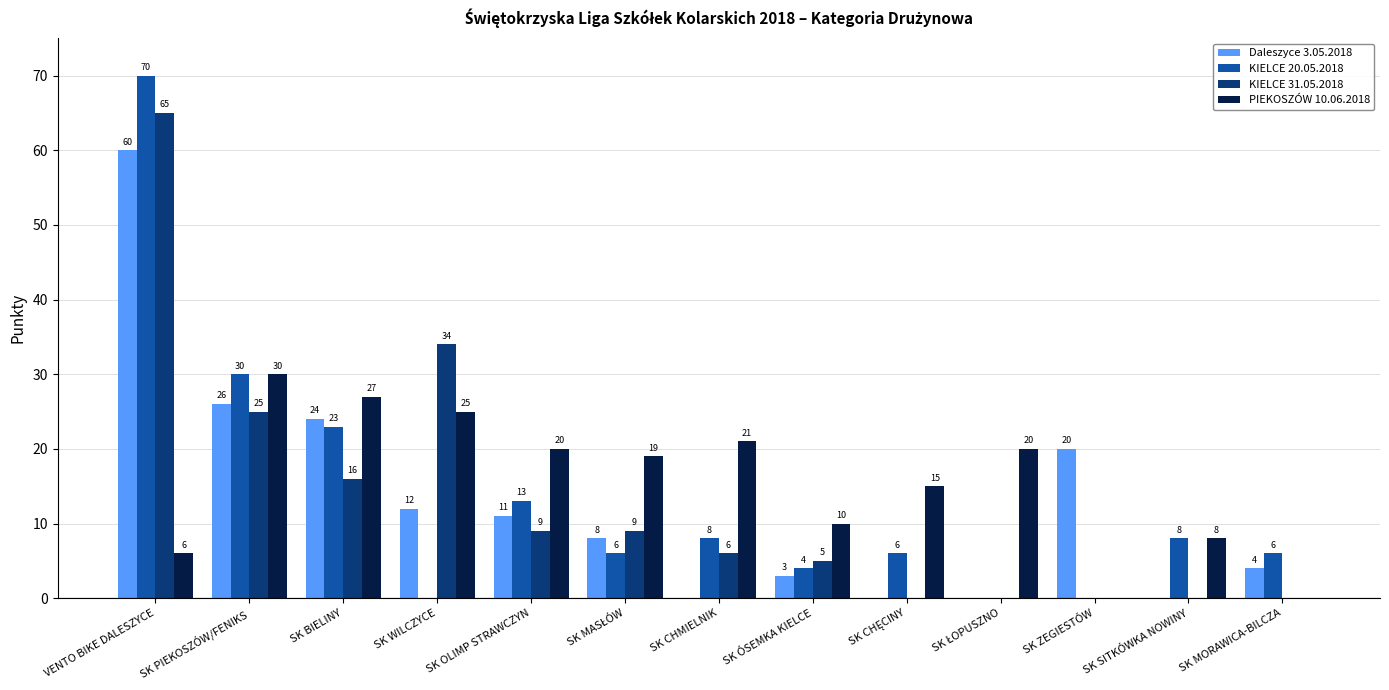

Are the bars horizontal?

No